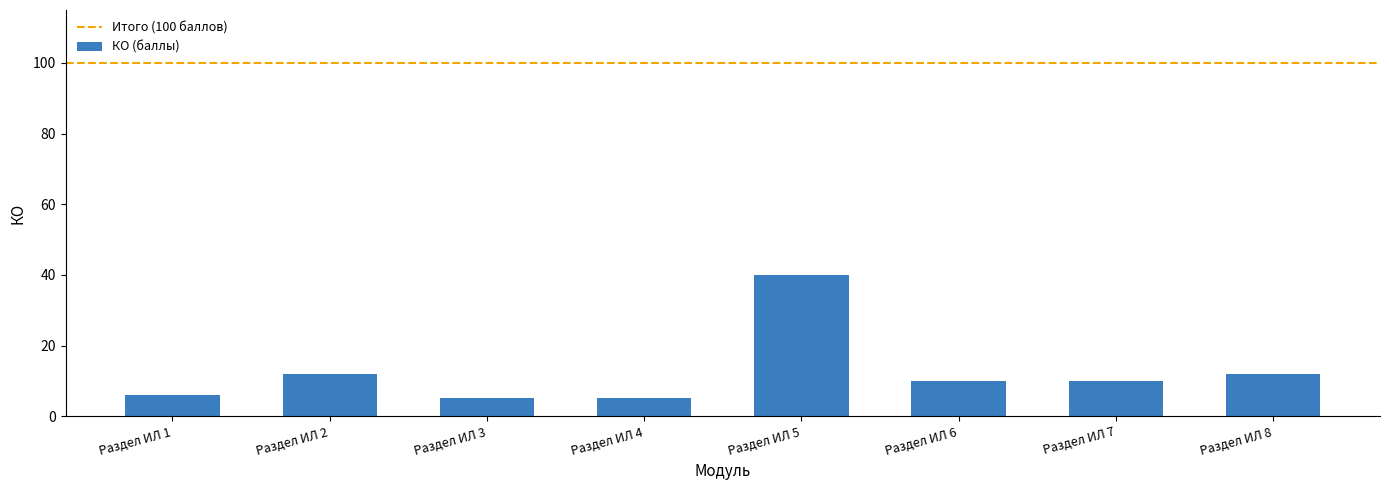

What is the change in value from Раздел ИЛ 3 to Раздел ИЛ 6?

+5